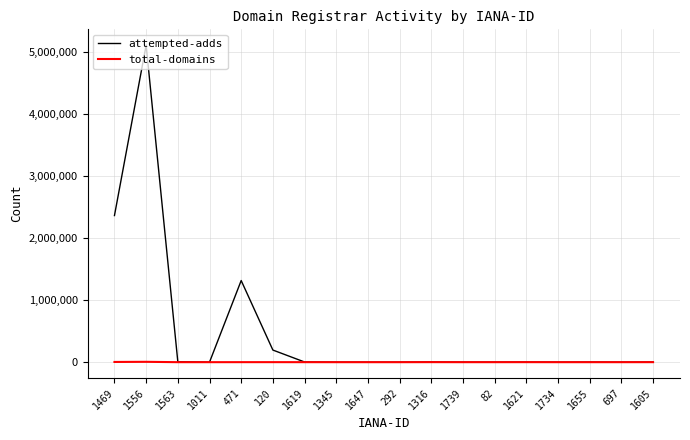

How many distinct data groups are displayed?

2